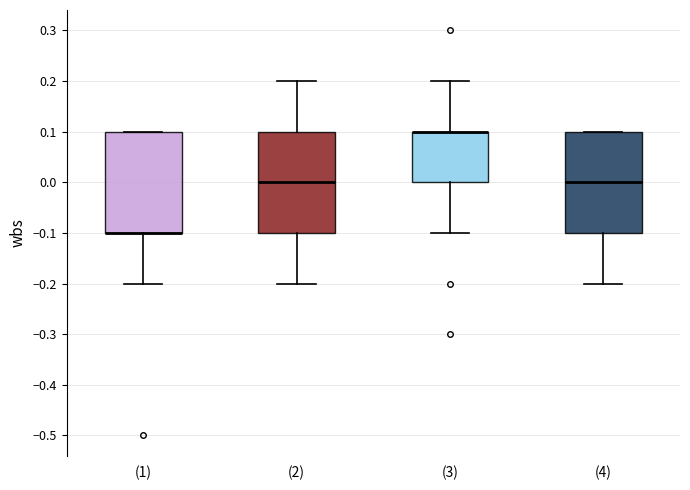

Reading left to right, transcribe this box plot: for each box, give where its median line is, the range the box spans, and where its two whiskers end, as read against the y-axis. The values are not printed on the chart, so give them approximately, as read against the axis.

(1): median -0.1 (drawn on the box's lower edge), box -0.1 to 0.1, whiskers -0.2 to 0.1
(2): median 0.0, box -0.1 to 0.1, whiskers -0.2 to 0.2
(3): median 0.1 (drawn on the box's upper edge), box 0.0 to 0.1, whiskers -0.1 to 0.2
(4): median 0.0, box -0.1 to 0.1, whiskers -0.2 to 0.1